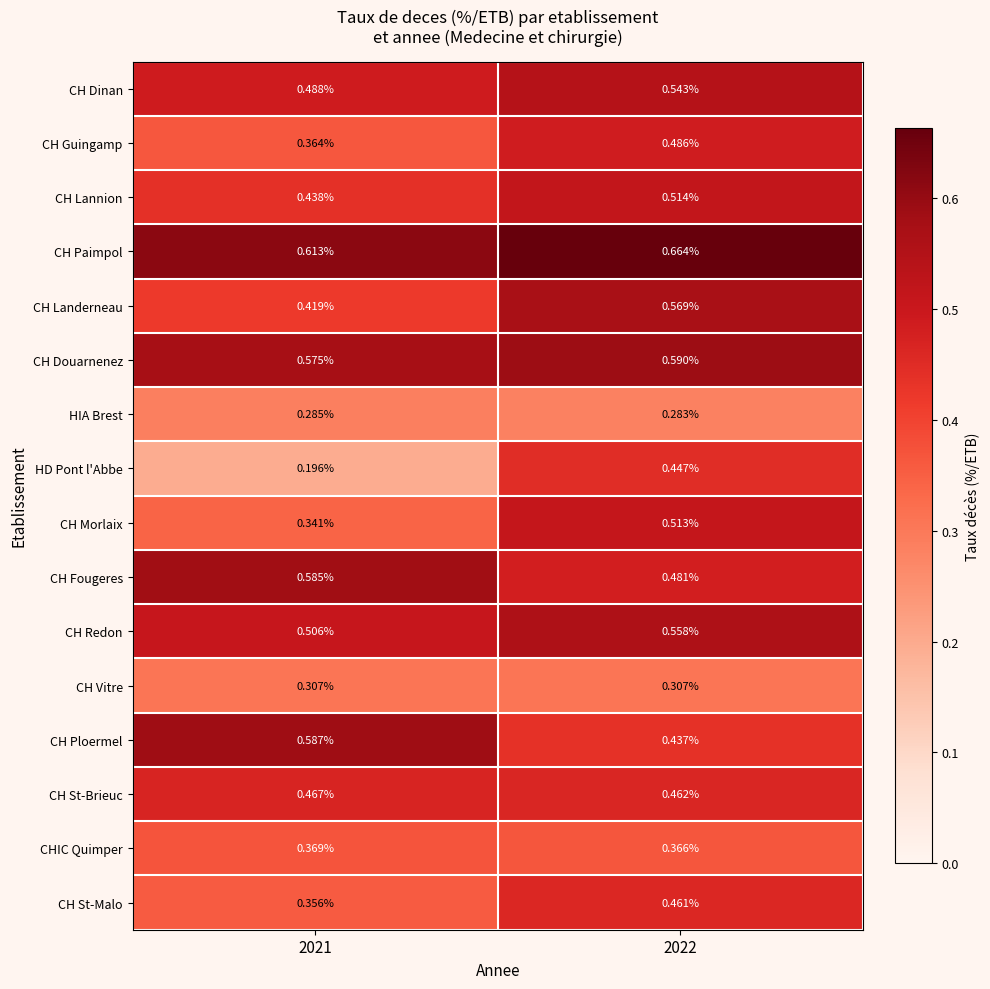

At 2022, list the series in order from smallest to largest.

HIA Brest, CH Vitre, CHIC Quimper, CH Ploermel, HD Pont l'Abbe, CH St-Malo, CH St-Brieuc, CH Fougeres, CH Guingamp, CH Morlaix, CH Lannion, CH Dinan, CH Redon, CH Landerneau, CH Douarnenez, CH Paimpol